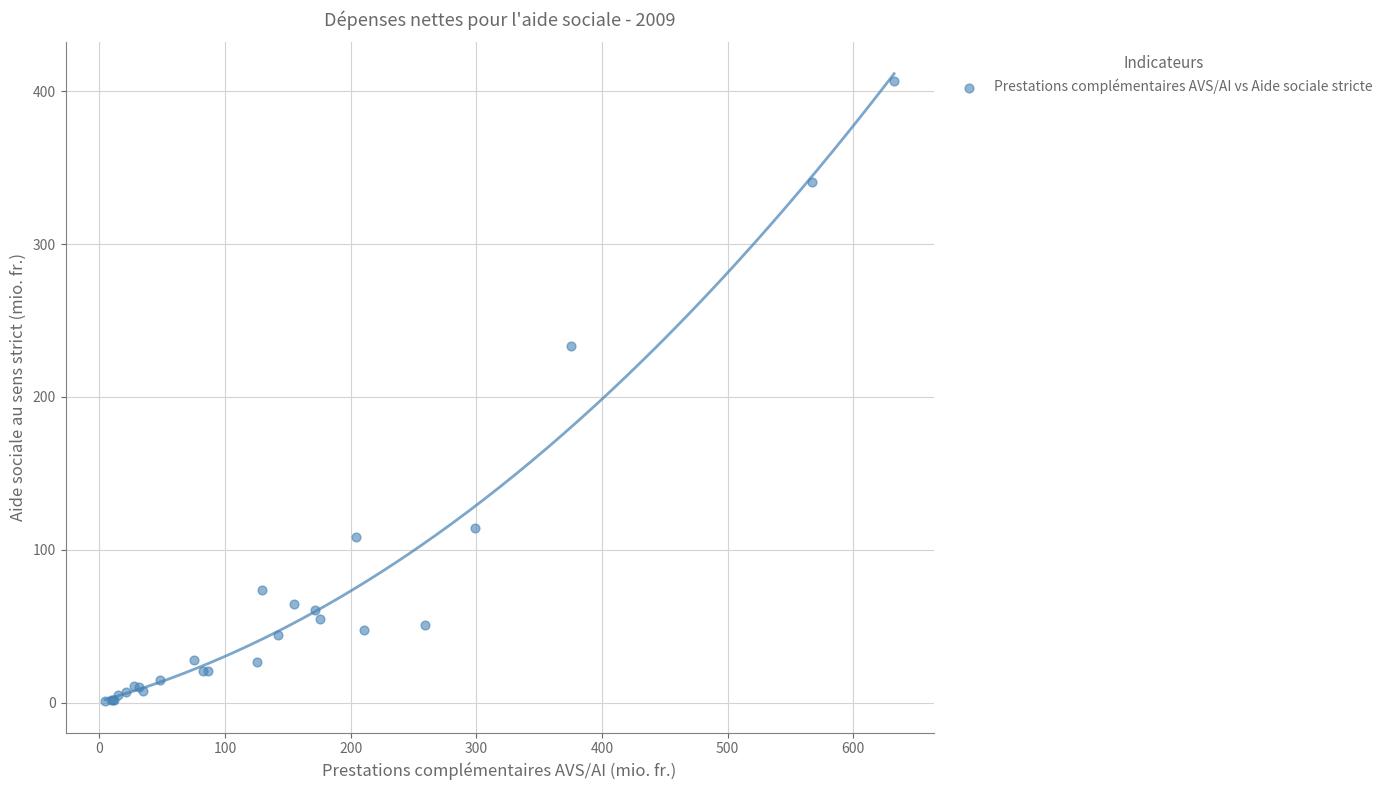

What Y value in the scatter plot is closest to 203?

233.0